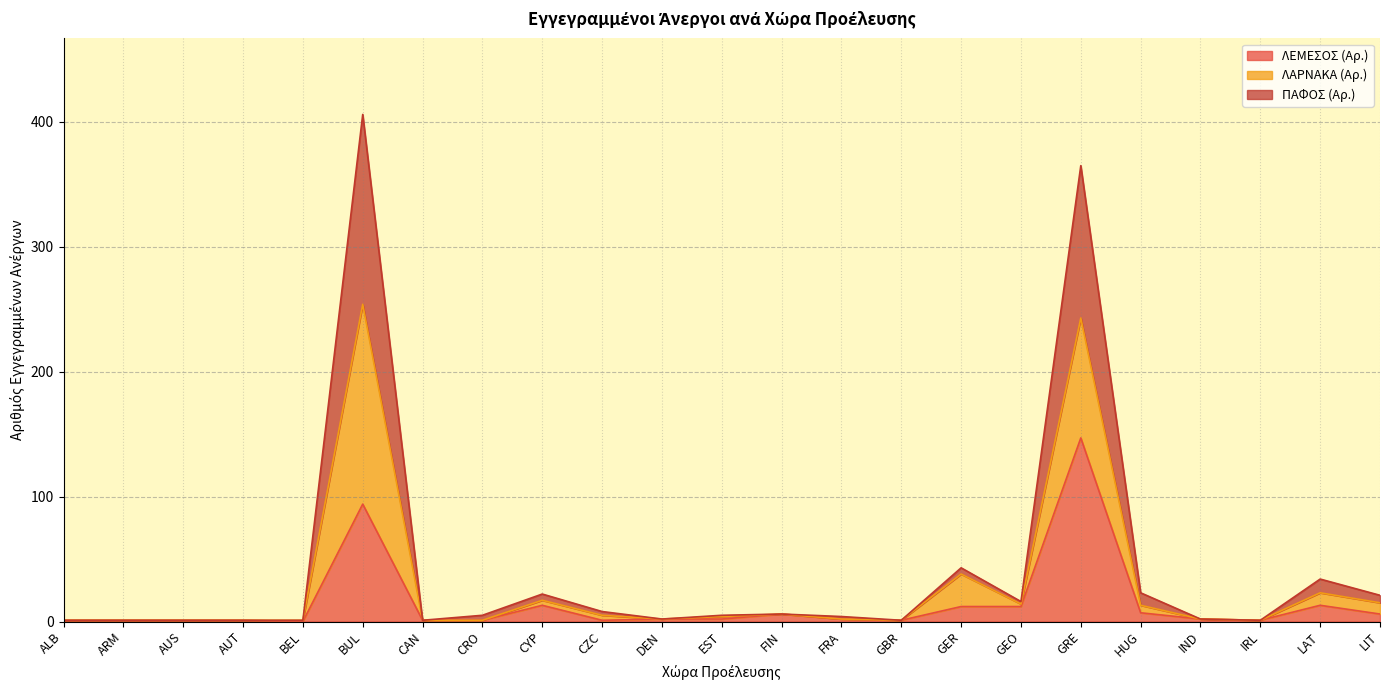

What is the maximum value for ΛΕΜΕΣΟΣ (Αρ.)?

147